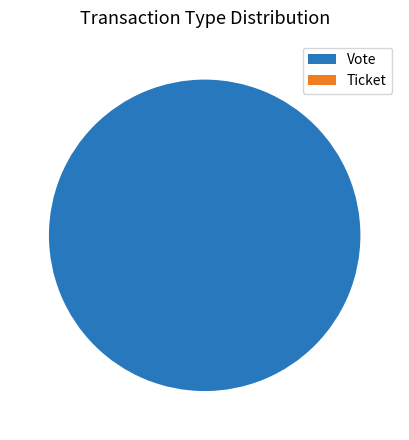

How many segments does this pie chart have?

2